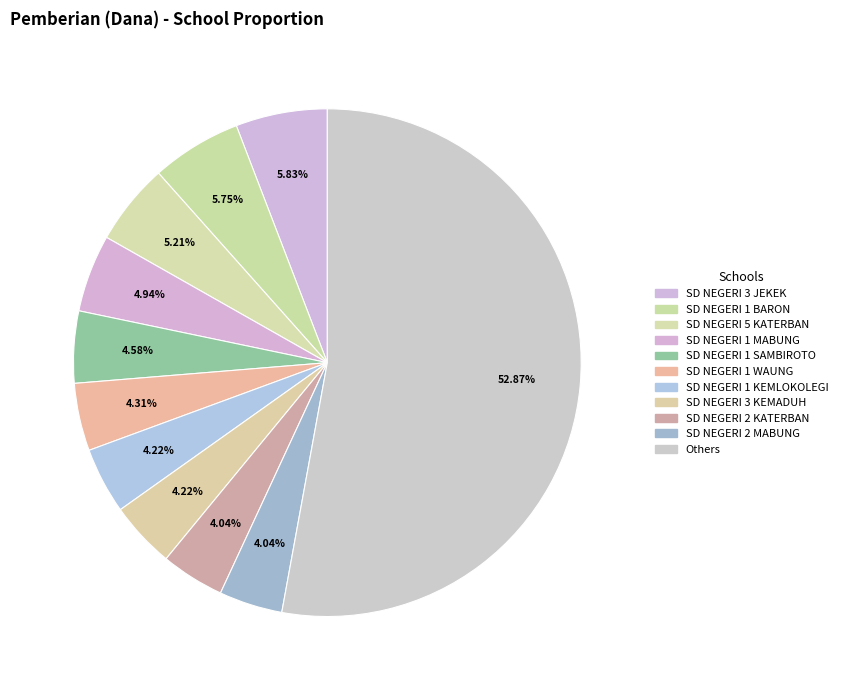

How many slices are in this pie chart?

11